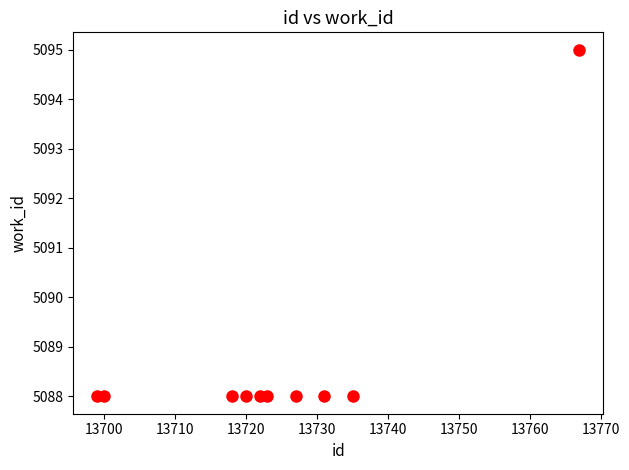

What is the average Y value?

5089